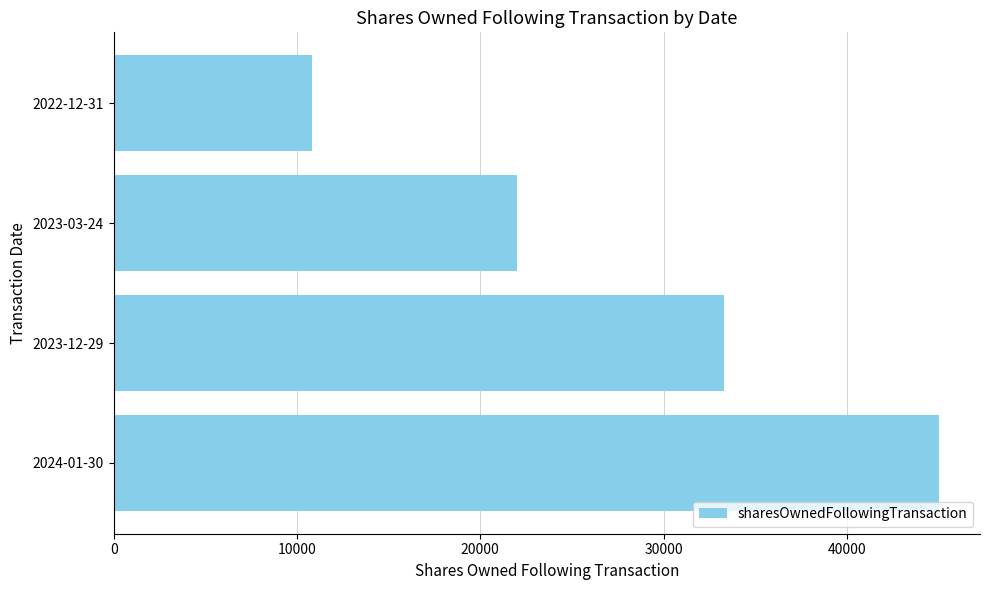

Between 2023-12-29 and 2024-01-30, which is larger?

2024-01-30